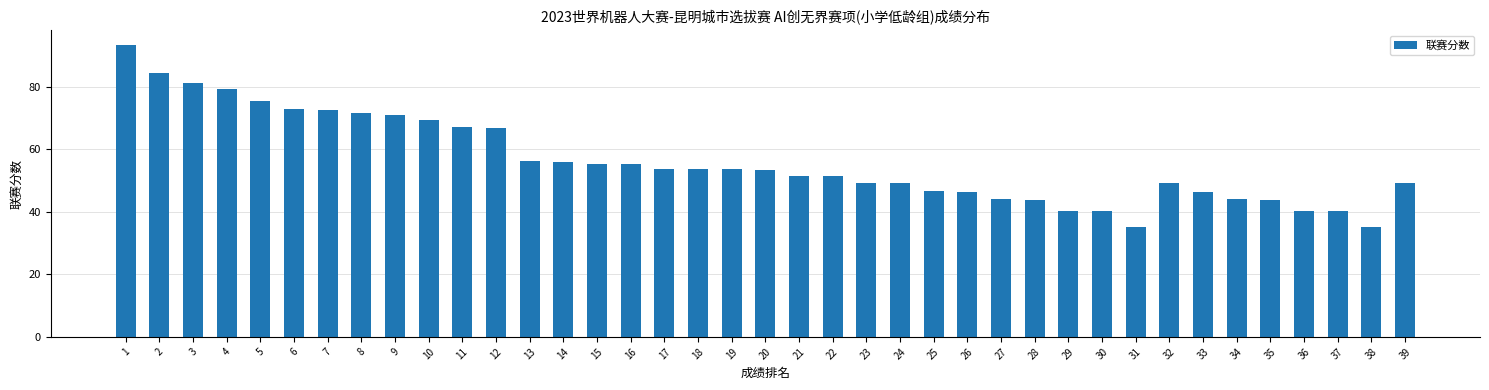

How many values are below 53?

19